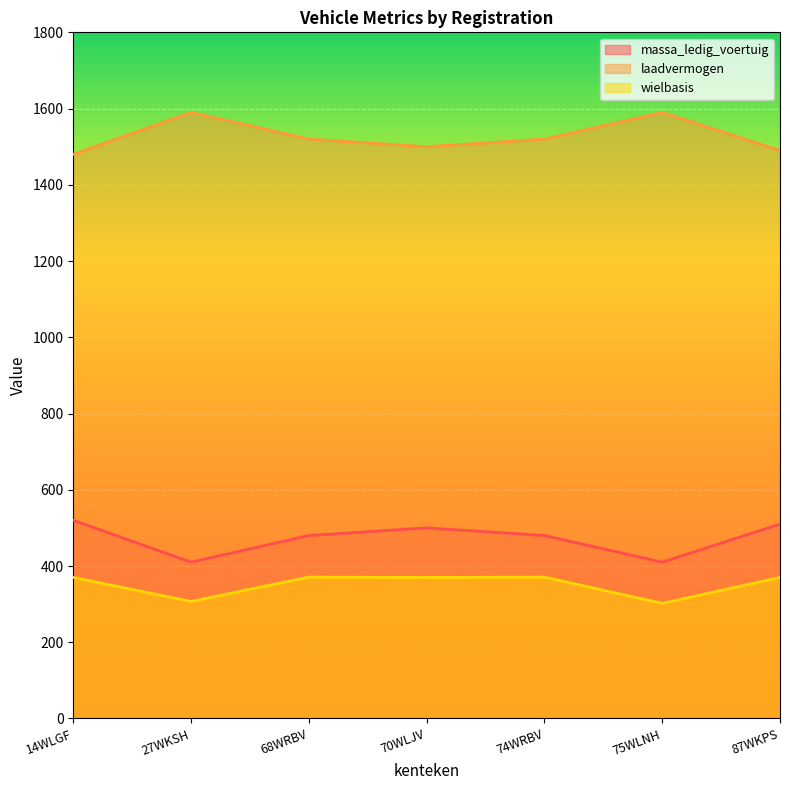

Reading right to left, extract all data points from this chart.

massa_ledig_voertuig: 87WKPS=510	75WLNH=410	74WRBV=480	70WLJV=500	68WRBV=480	27WKSH=410	14WLGF=520
laadvermogen: 87WKPS=1490	75WLNH=1590	74WRBV=1520	70WLJV=1500	68WRBV=1520	27WKSH=1590	14WLGF=1480
wielbasis: 87WKPS=370	75WLNH=302	74WRBV=371	70WLJV=370	68WRBV=371	27WKSH=307	14WLGF=370